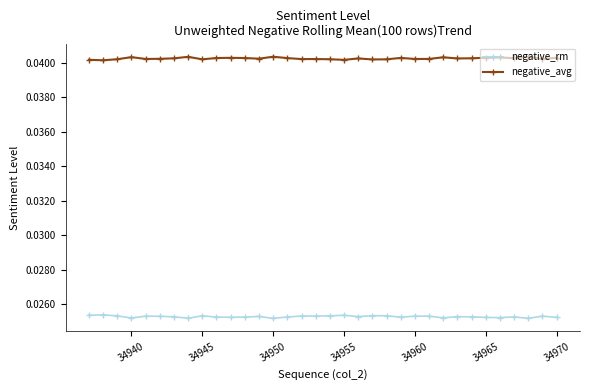

True or false: negative_avg and negative_rm cross at least once.

False